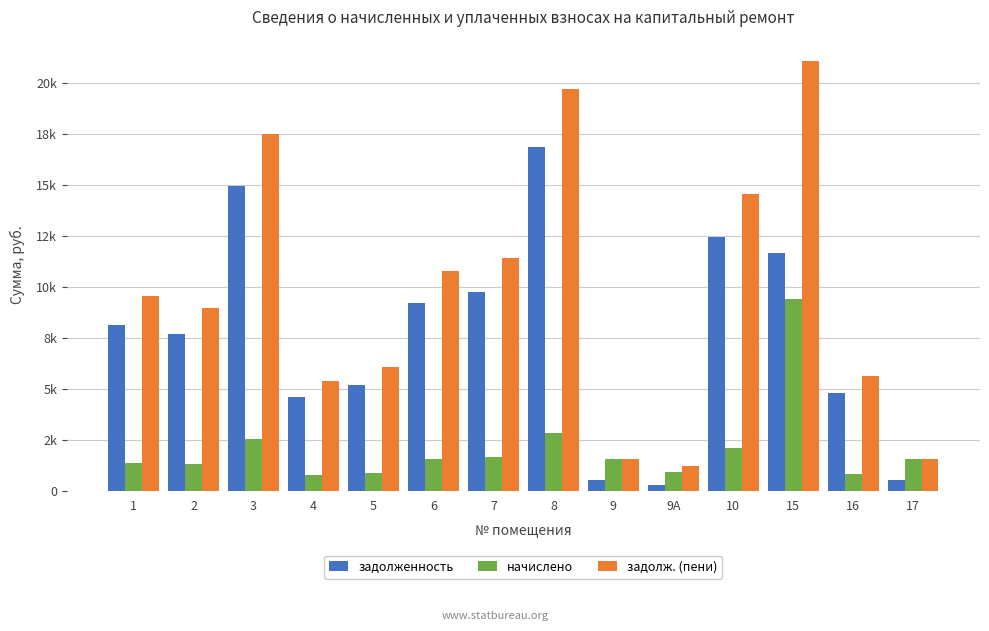

Is the value of задолженность at 4 greater than the value of начислено at 8?

Yes